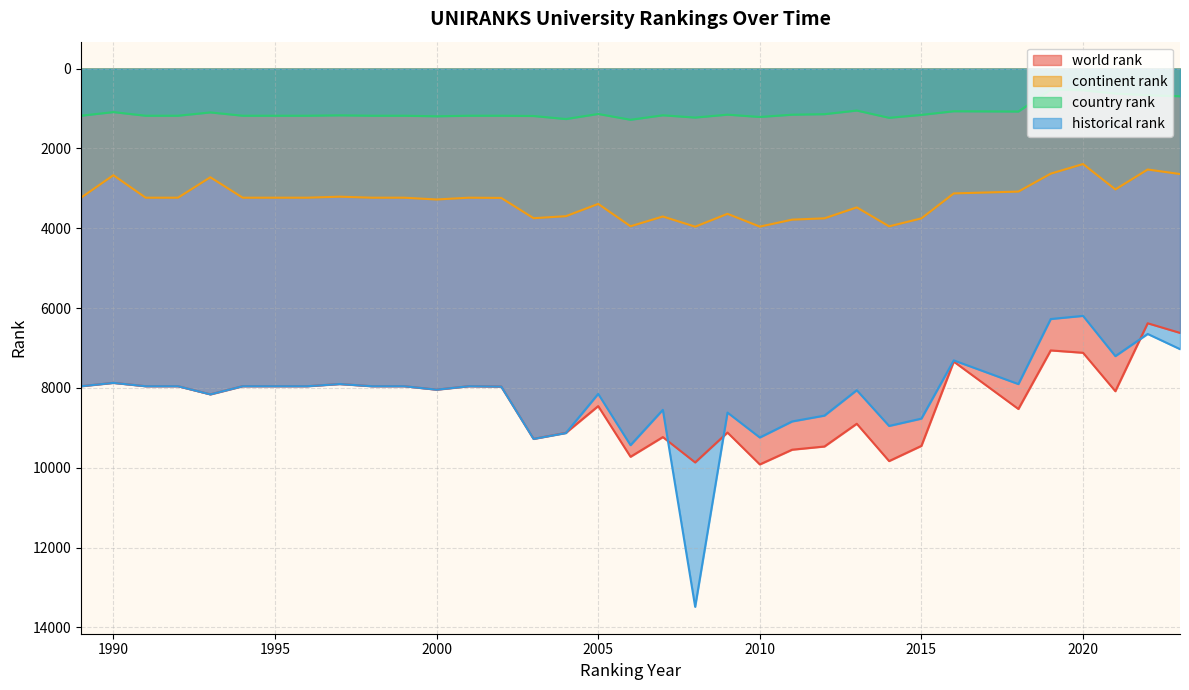

True or false: historical rank and country rank intersect in this chart.

False